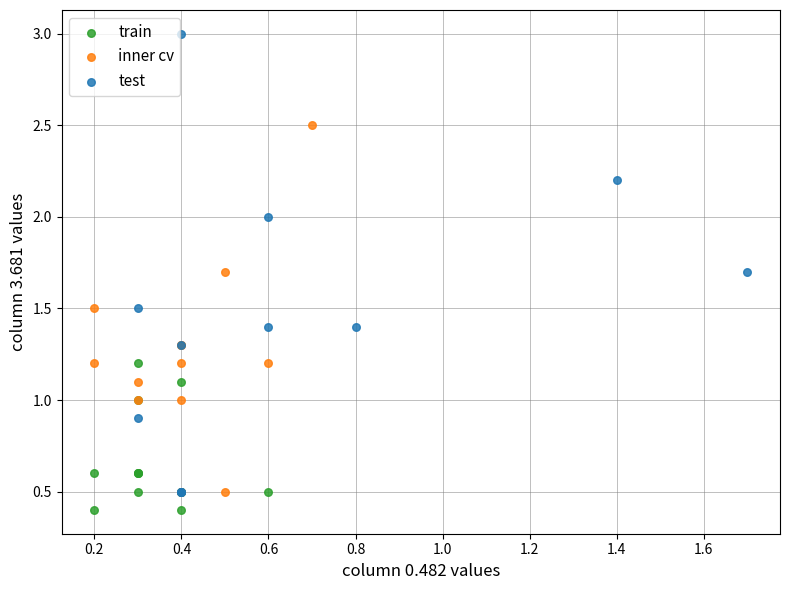

Which series has the widest spread of Y values?

test